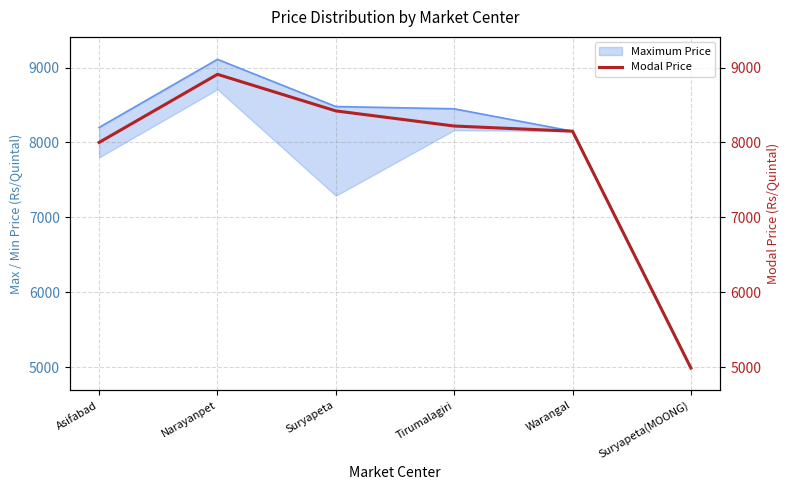

Rank the categories by value from lowest to highest.

Suryapeta(MOONG), Asifabad, Warangal, Tirumalagiri, Suryapeta, Narayanpet